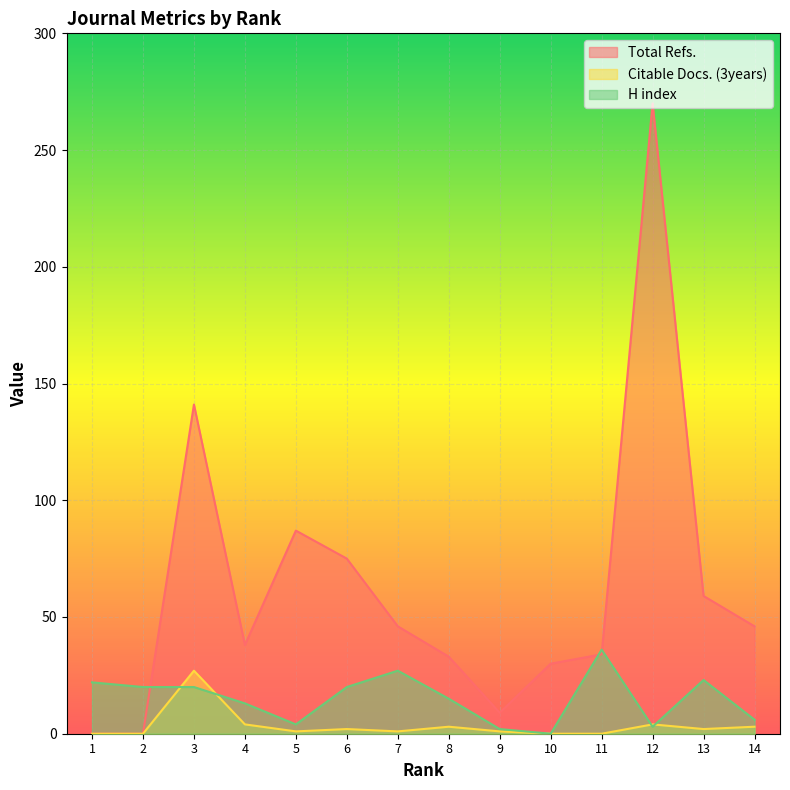

Which series has the largest range (max minus min)?

Total Refs.